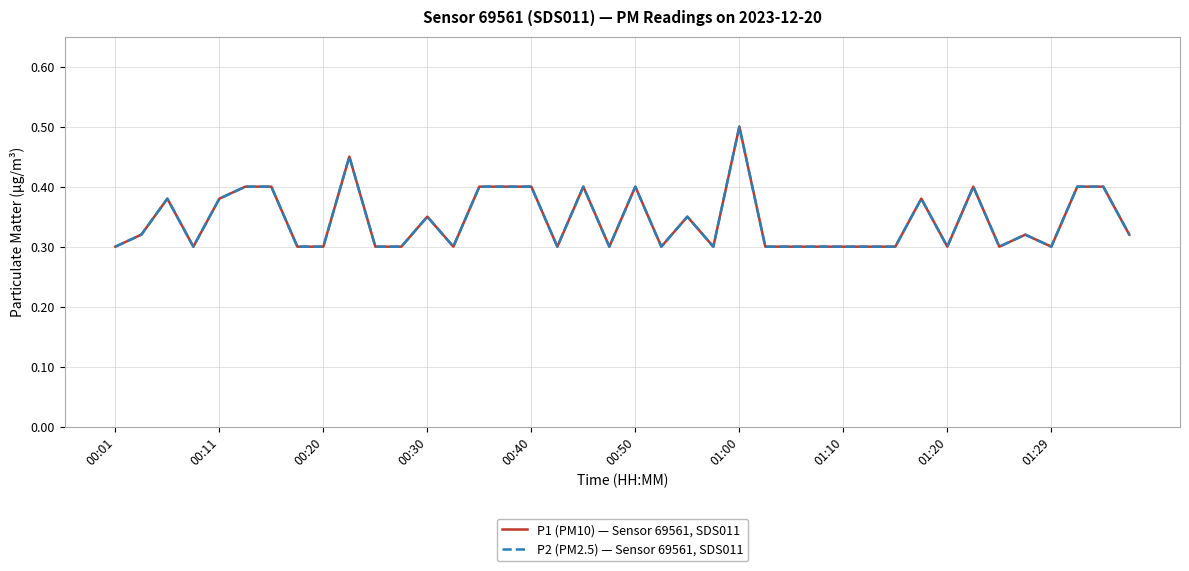

Does the chart display data point markers on the line(s)?

No